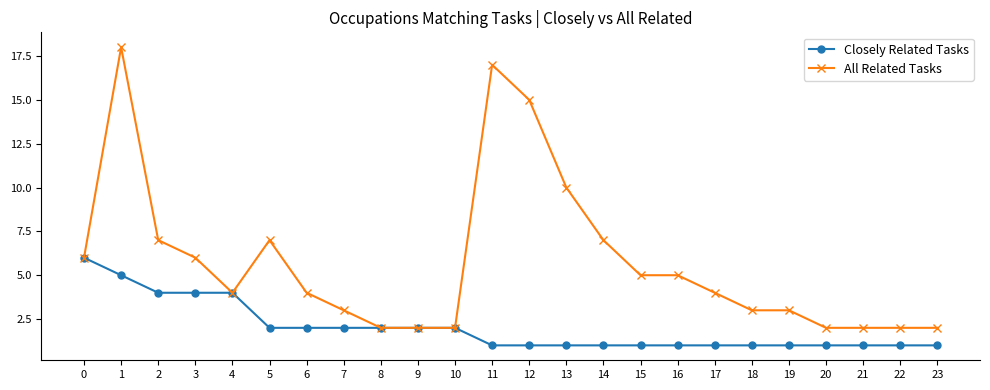

What is the minimum value for All Related Tasks?

2